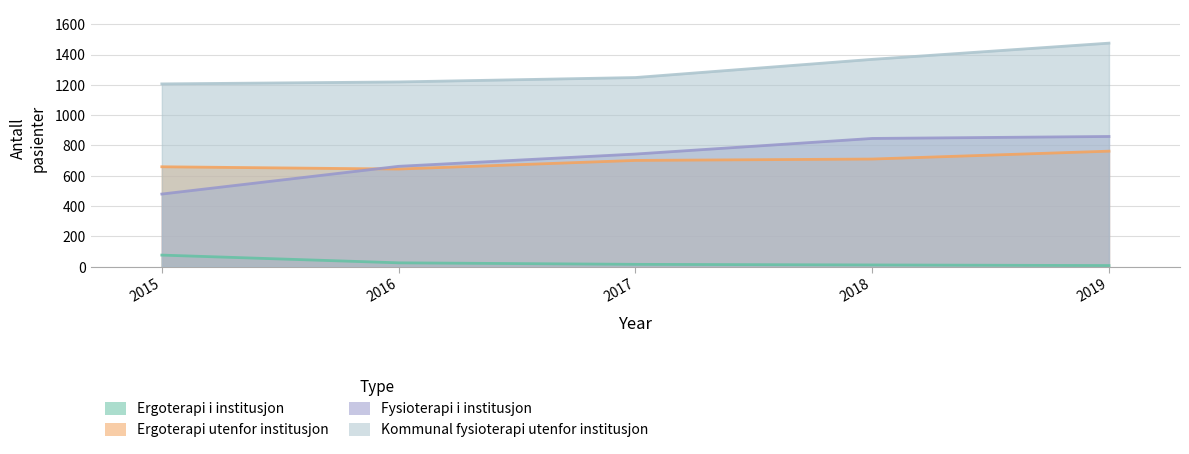

True or false: Ergoterapi i institusjon has more than 0 points higher than both neighbors.

False